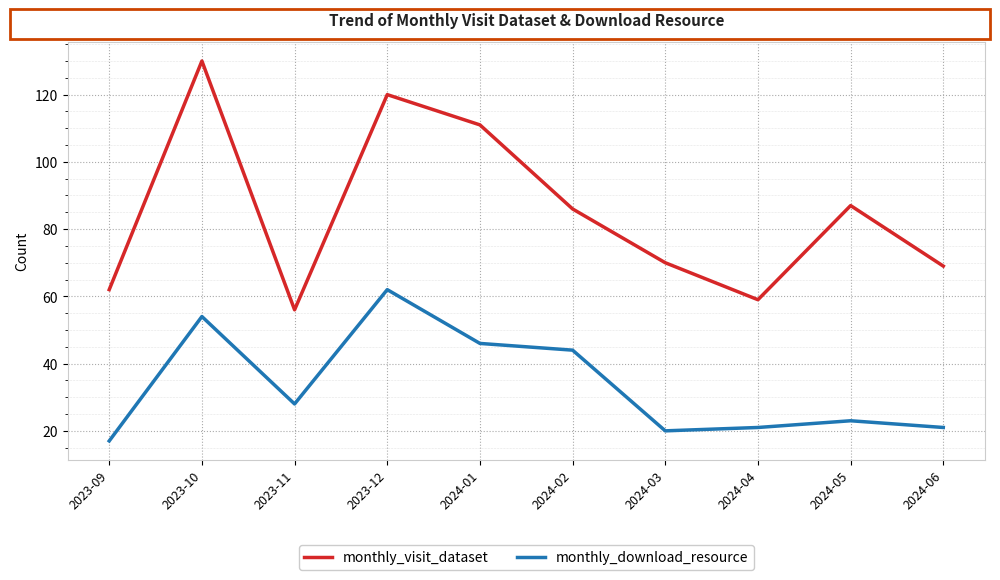

Between 2024-02 and 2024-04, which series saw the biggest shift?

monthly_visit_dataset